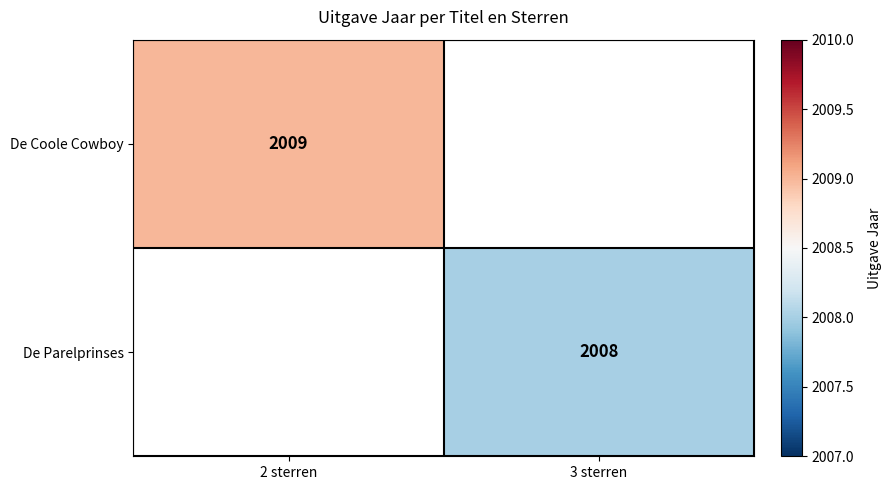

True or false: De Parelprinses has a value of 2008 at 3 sterren.

True